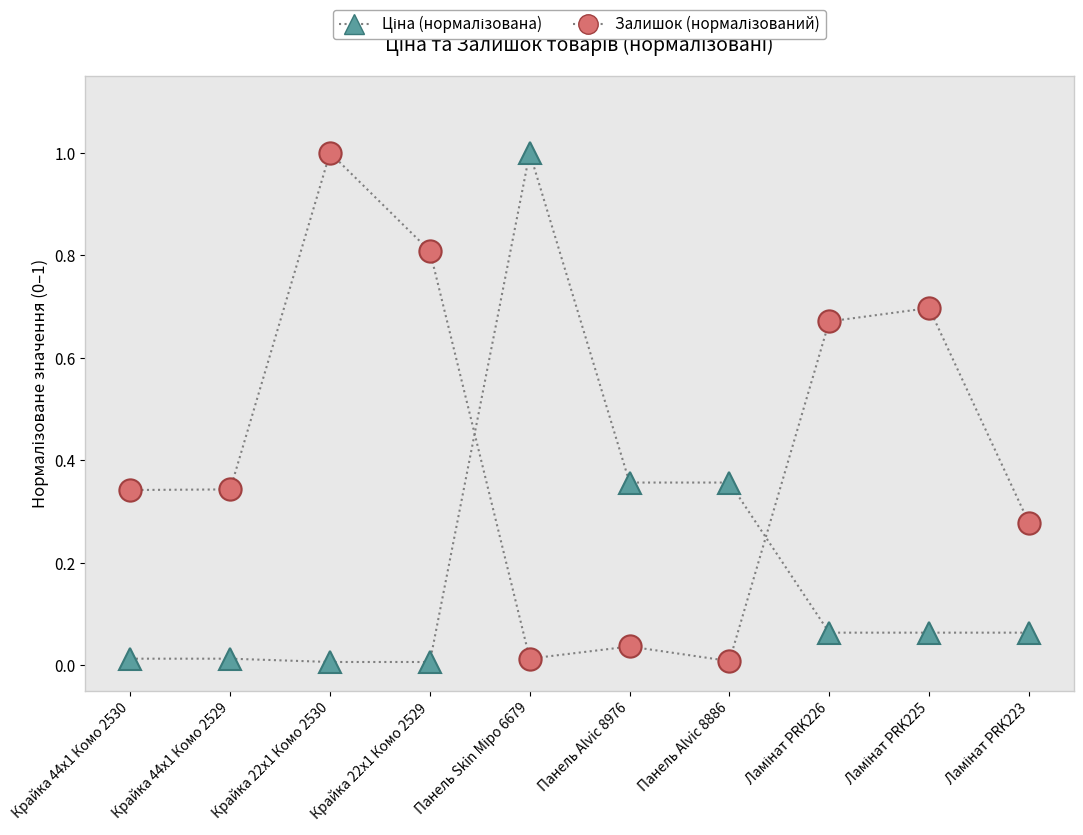

What is the label of the 7th point from the left?

Панель Alvic 8886